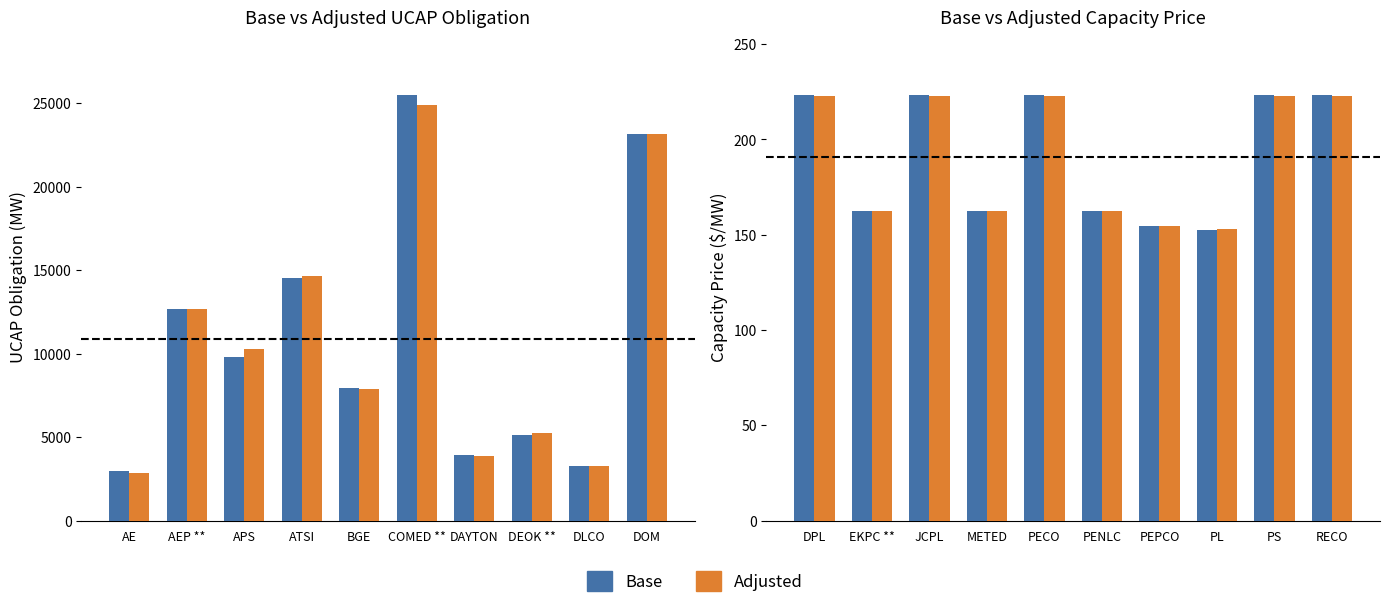

Where is Adjusted Zonal UCAP Obligation (MW) nearest to the value 13883?

ATSI